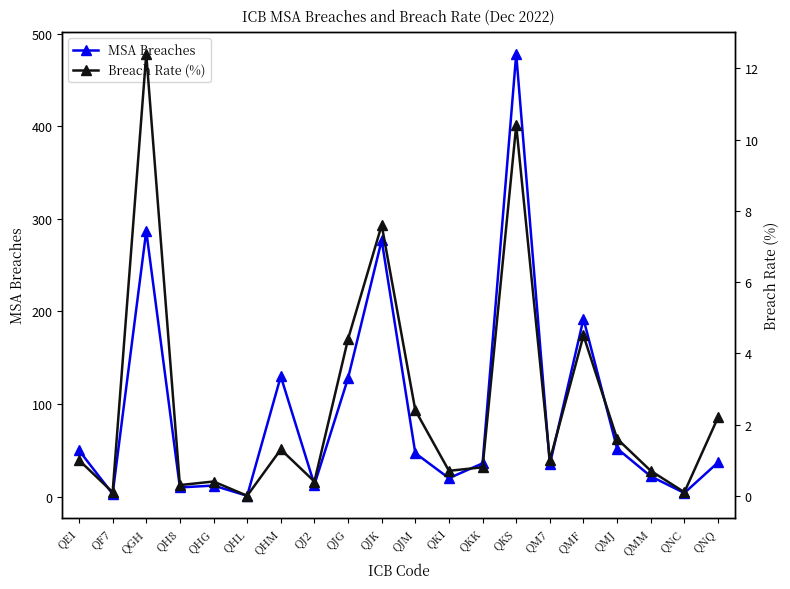

What is the difference between the maximum and minimum values in the Breach Rate (%) series?

12.4